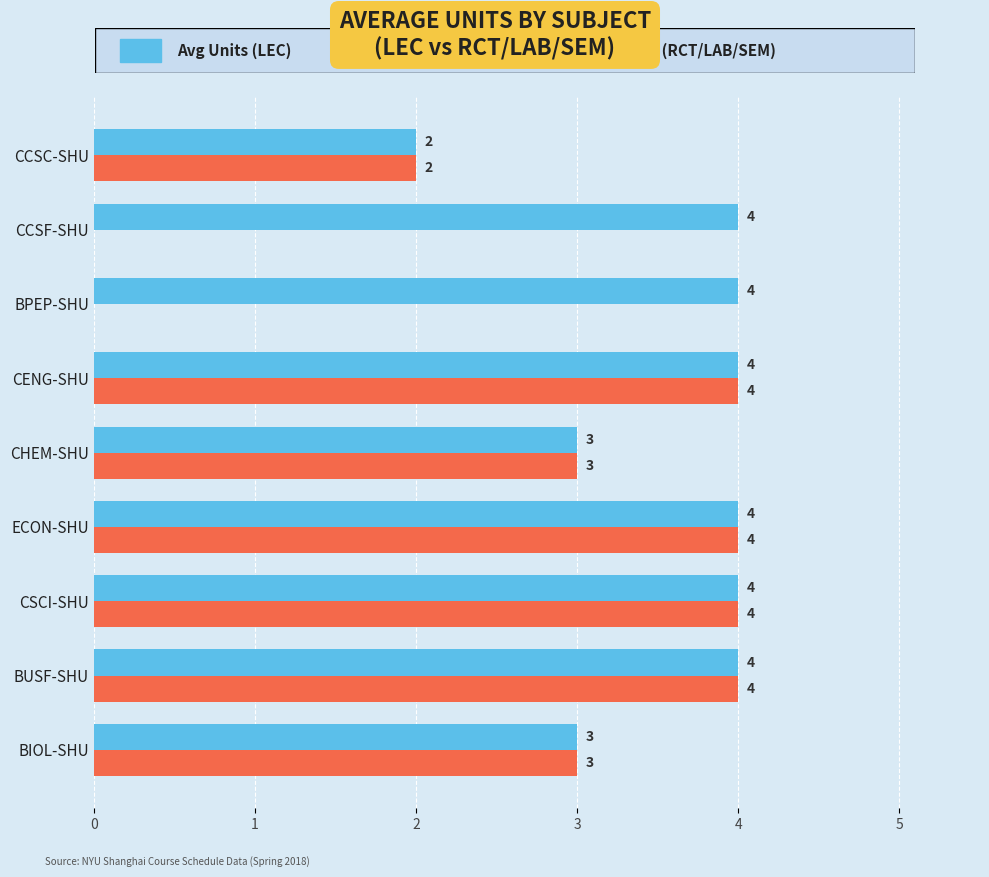

What is the total value across all series at CCSC-SHU?

4